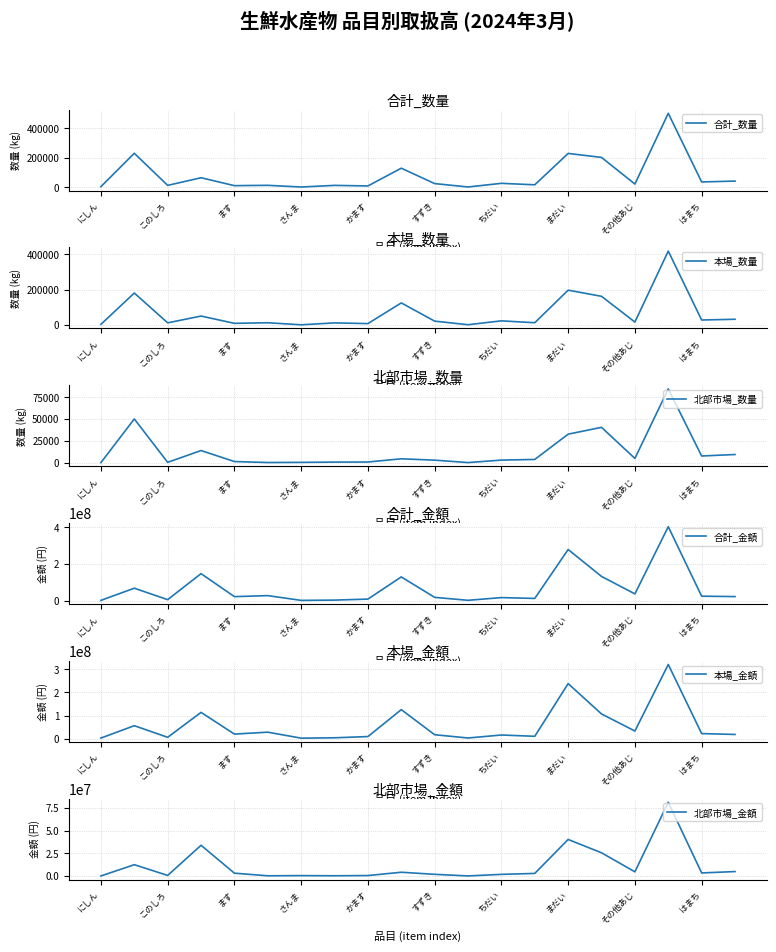

What is the minimum value for 北部市場_金額?

4320